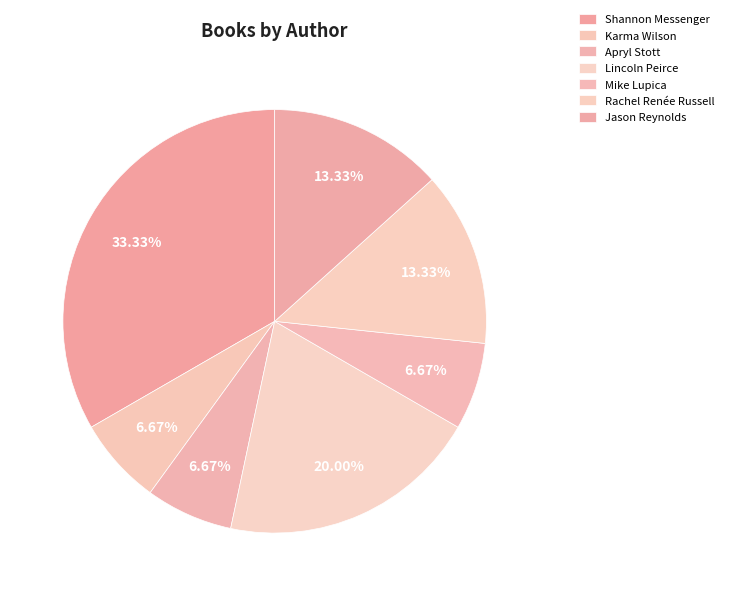

Is there any slice that represents more than half of the pie?

No